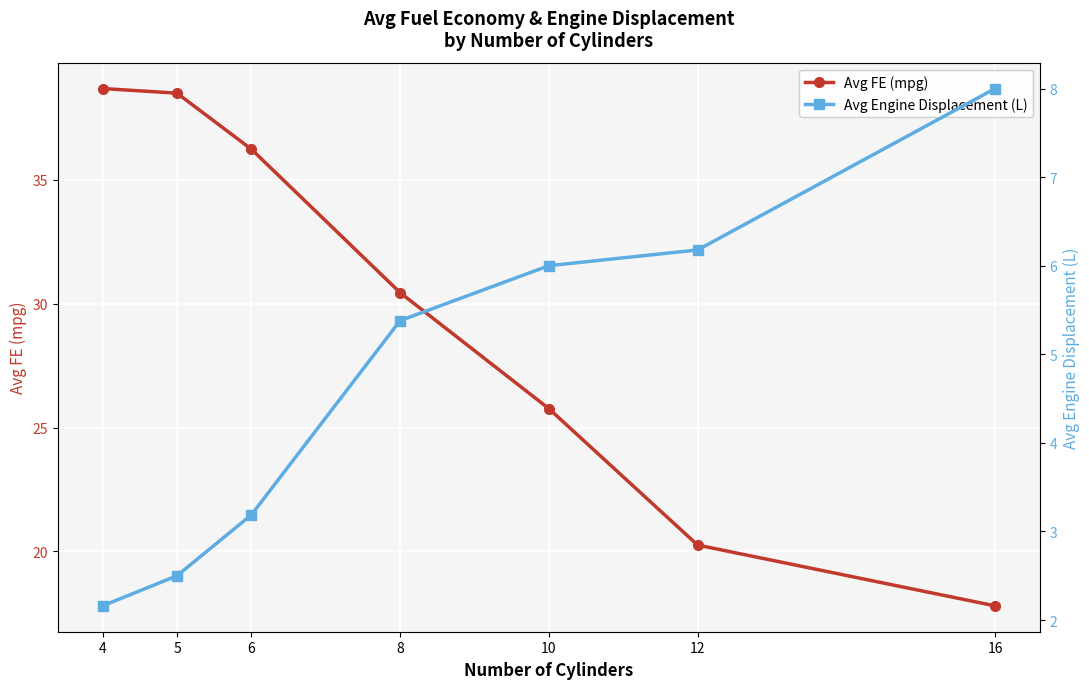

Is this an area chart (filled region under the line)?

No